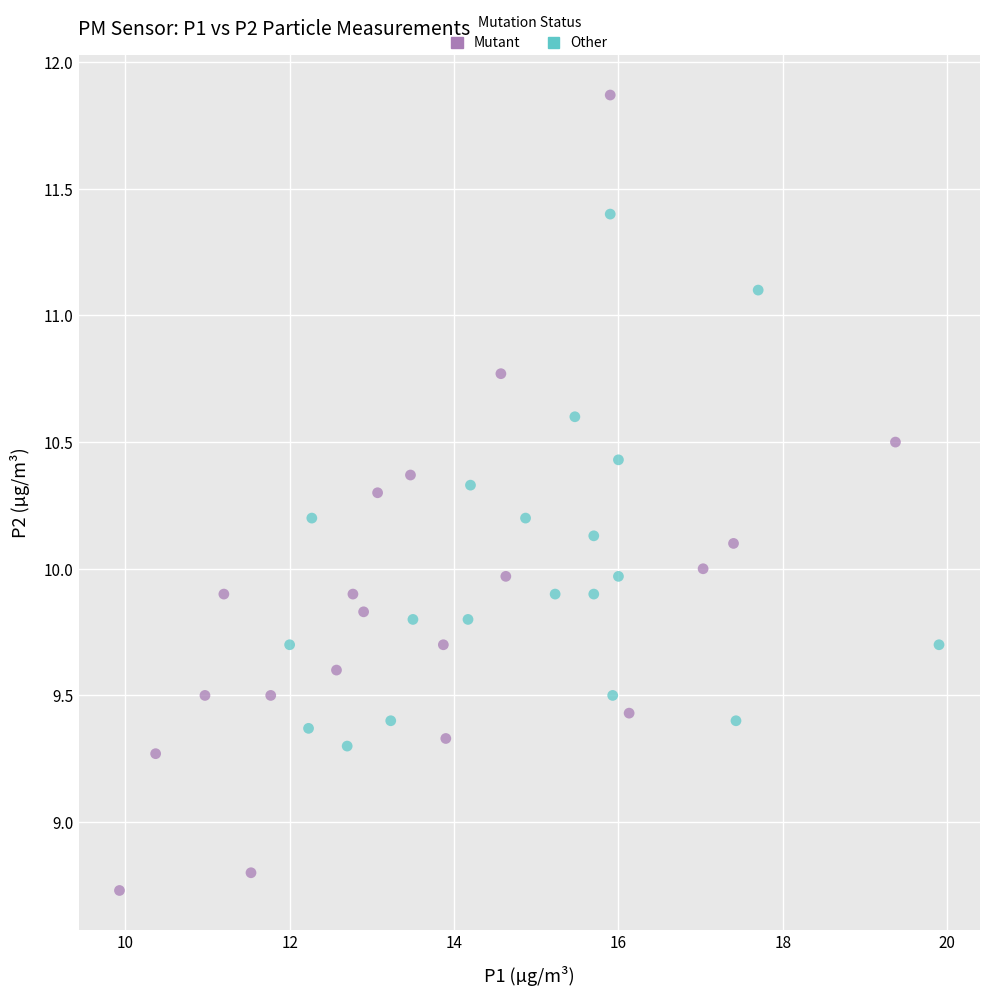

Which series reaches the maximum Y coordinate?

Mutant